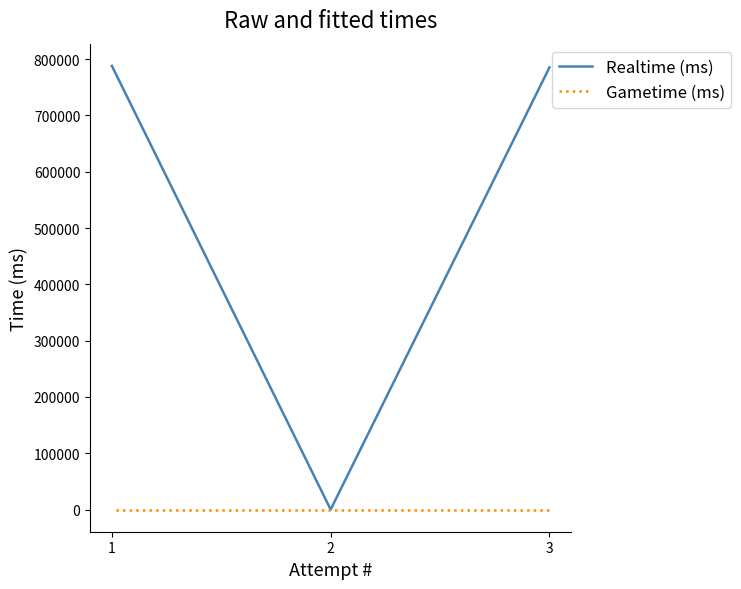

What is the average value of the Realtime (ms) series?

524498